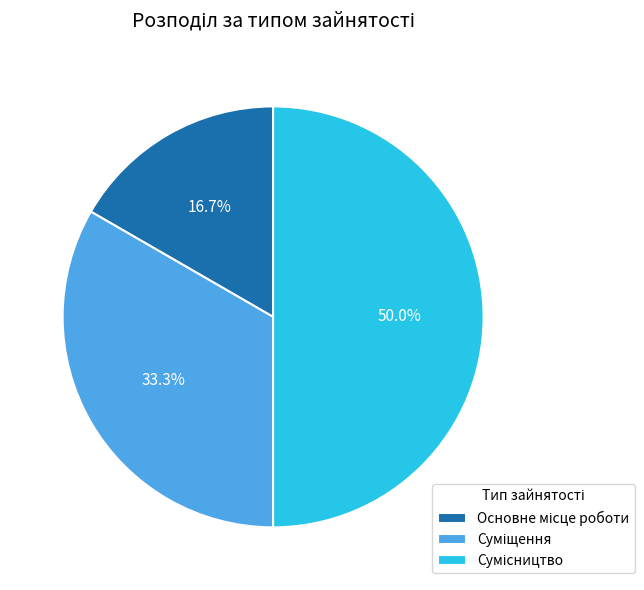

Rank the categories by value from highest to lowest.

Сумісництво, Суміщення, Основне місце роботи